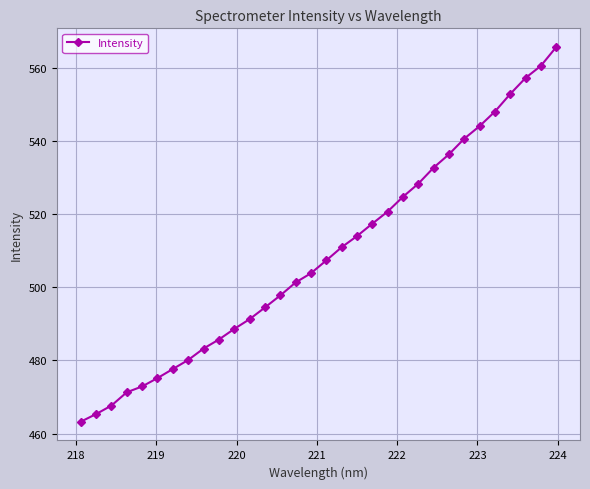

What is the difference between the maximum and minimum values?

102.3